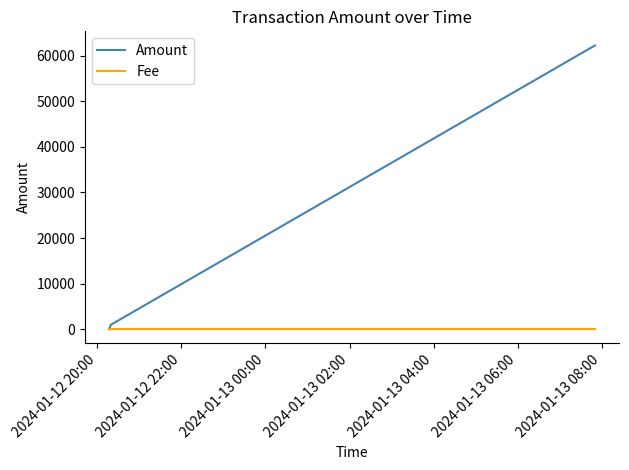

How many distinct data groups are displayed?

2